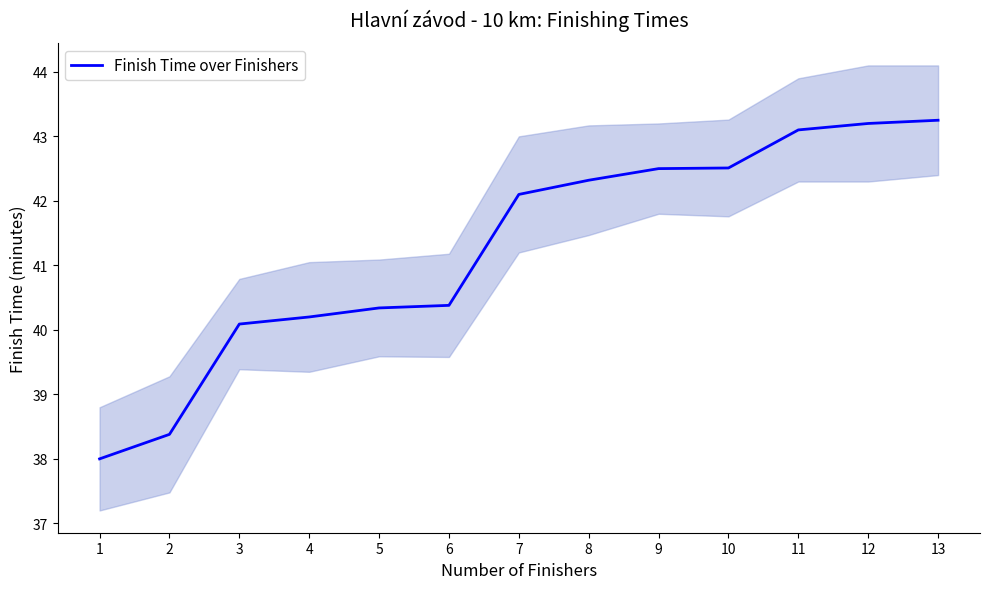

What is the value of the 12th point from the left?

43.2